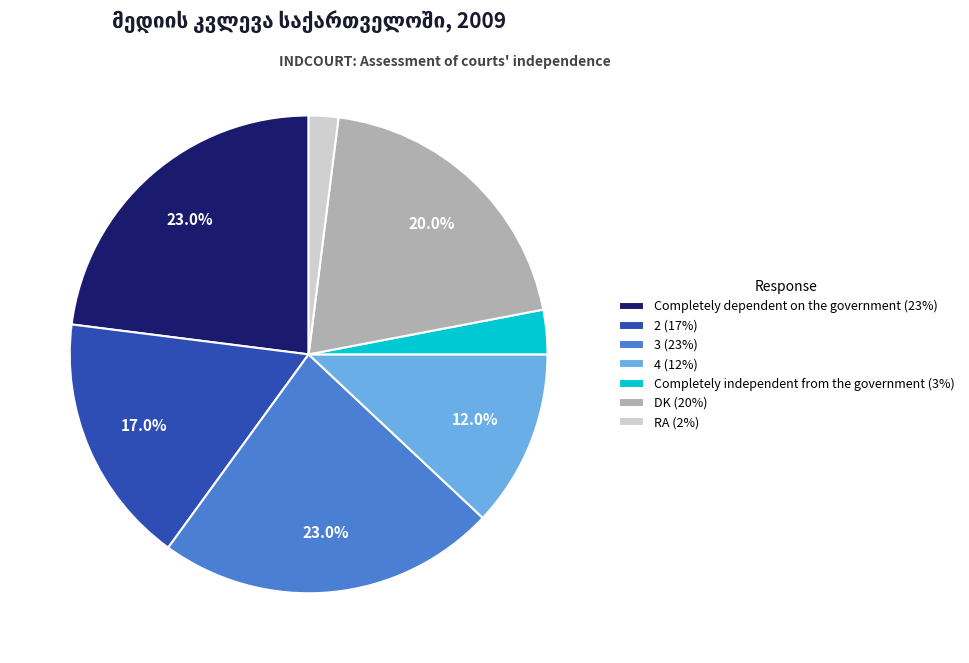

Which has a higher value, RA or 4?

4